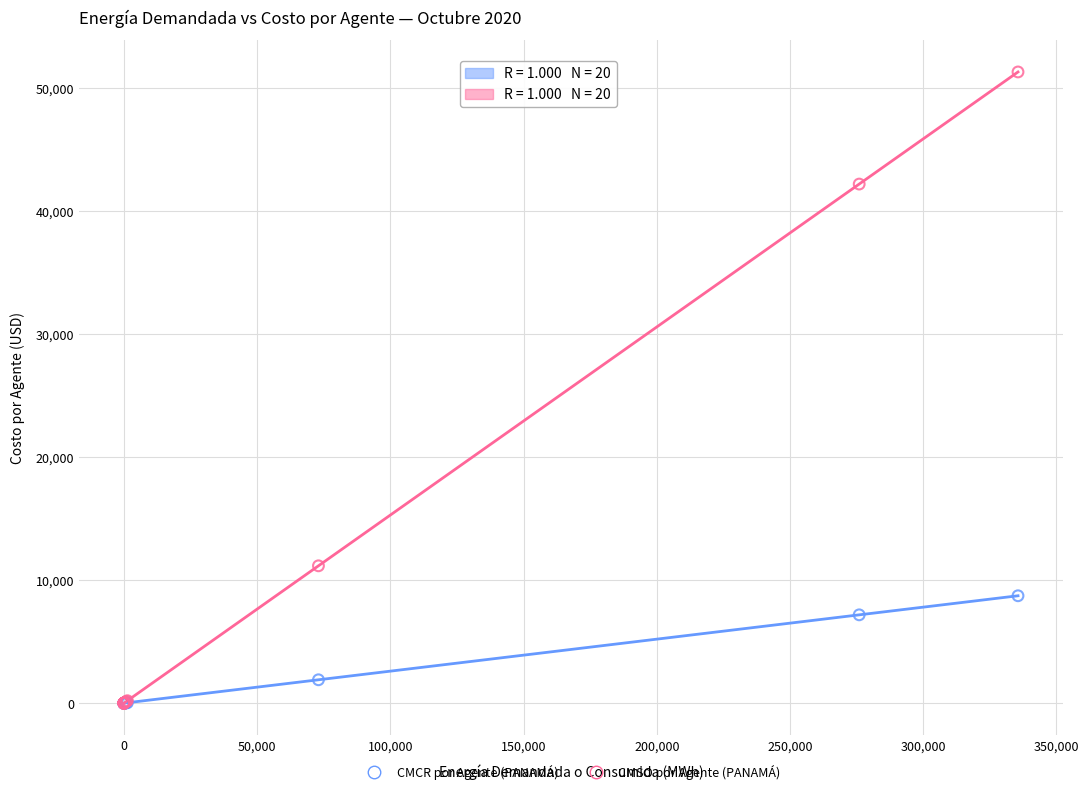

What are all the series names shown in the legend?

CMCR por Agente (PANAMÁ), CMSO por Agente (PANAMÁ)